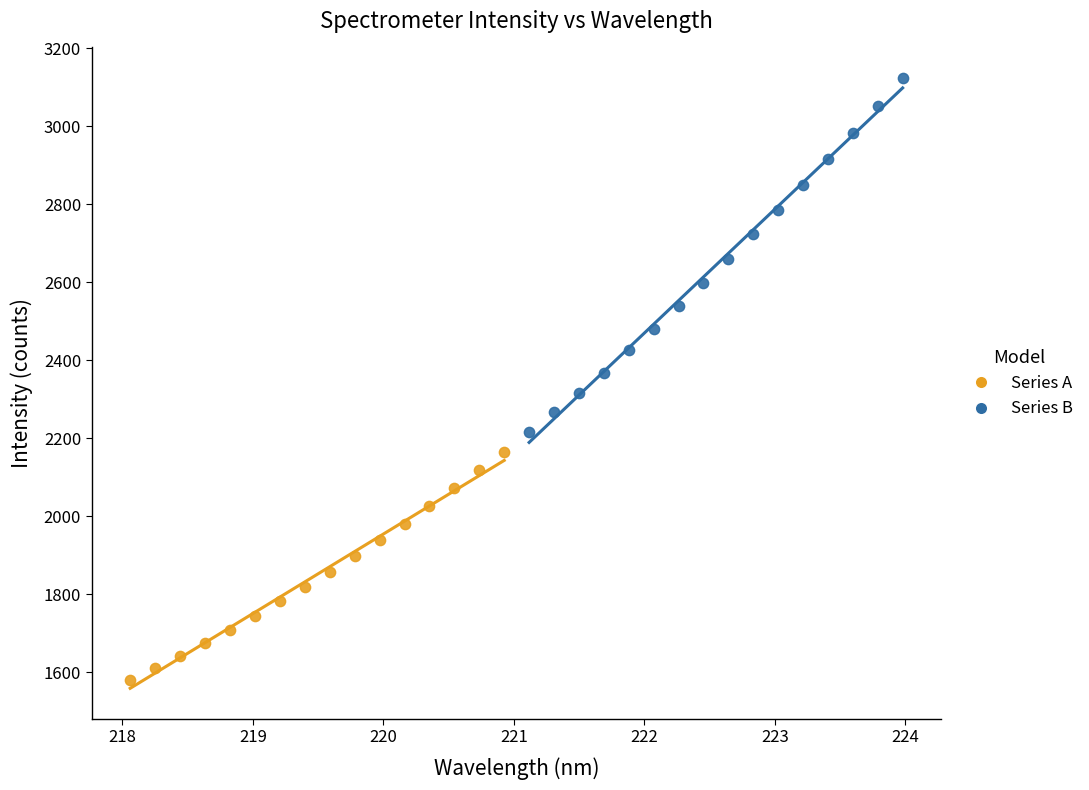

Which series contains the lowest Y value?

Series A